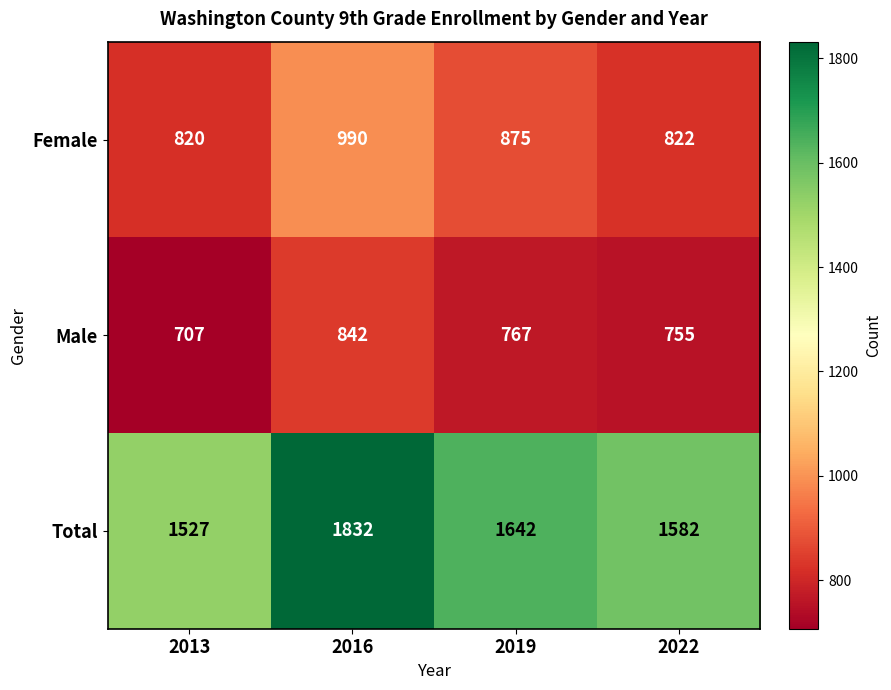

At which label is Male closest to 774?

2019